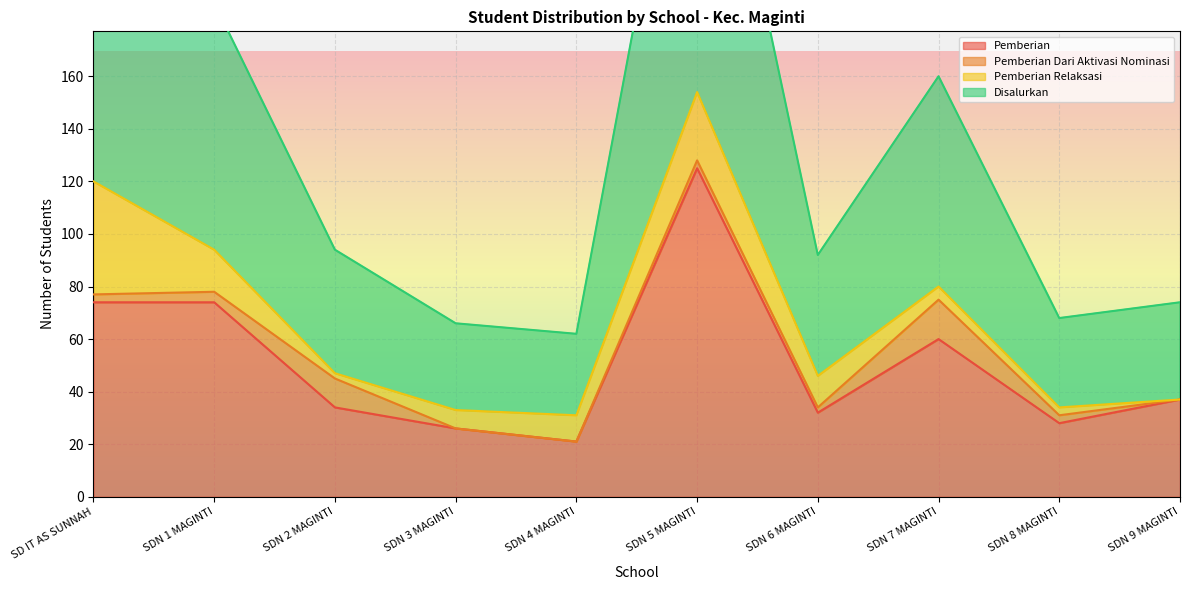

What is the difference between the second highest and minimum values in the Disalurkan series?

89